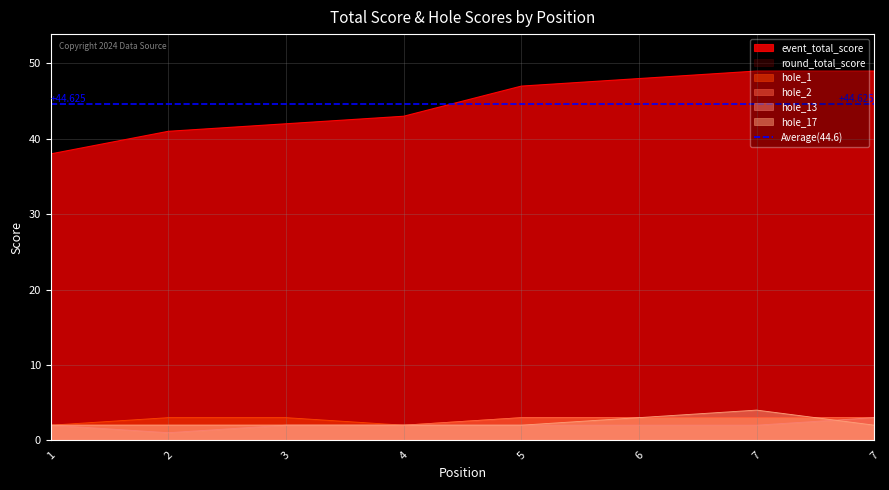

True or false: hole_2 and event_total_score intersect in this chart.

False